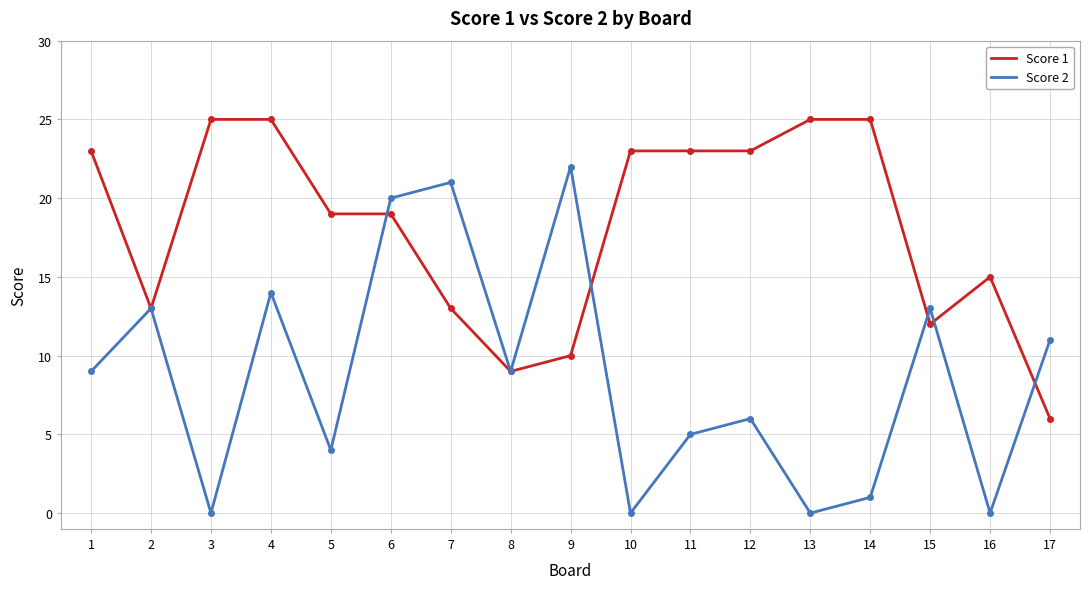

Between 3 and 14, which series saw the biggest shift?

Score 2